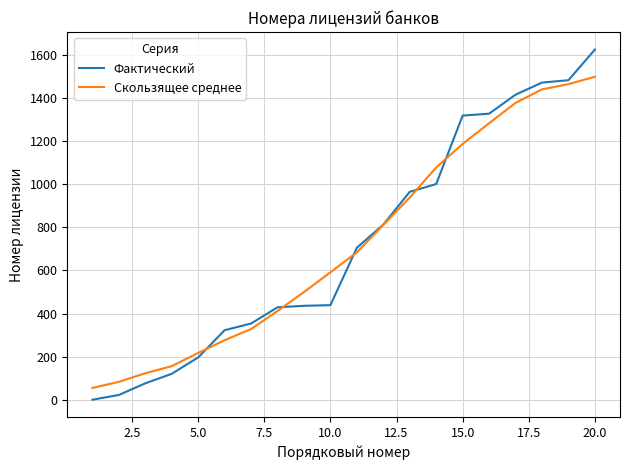

Rank the series by their maximum value, from highest to lowest.

Фактический, Скользящее среднее